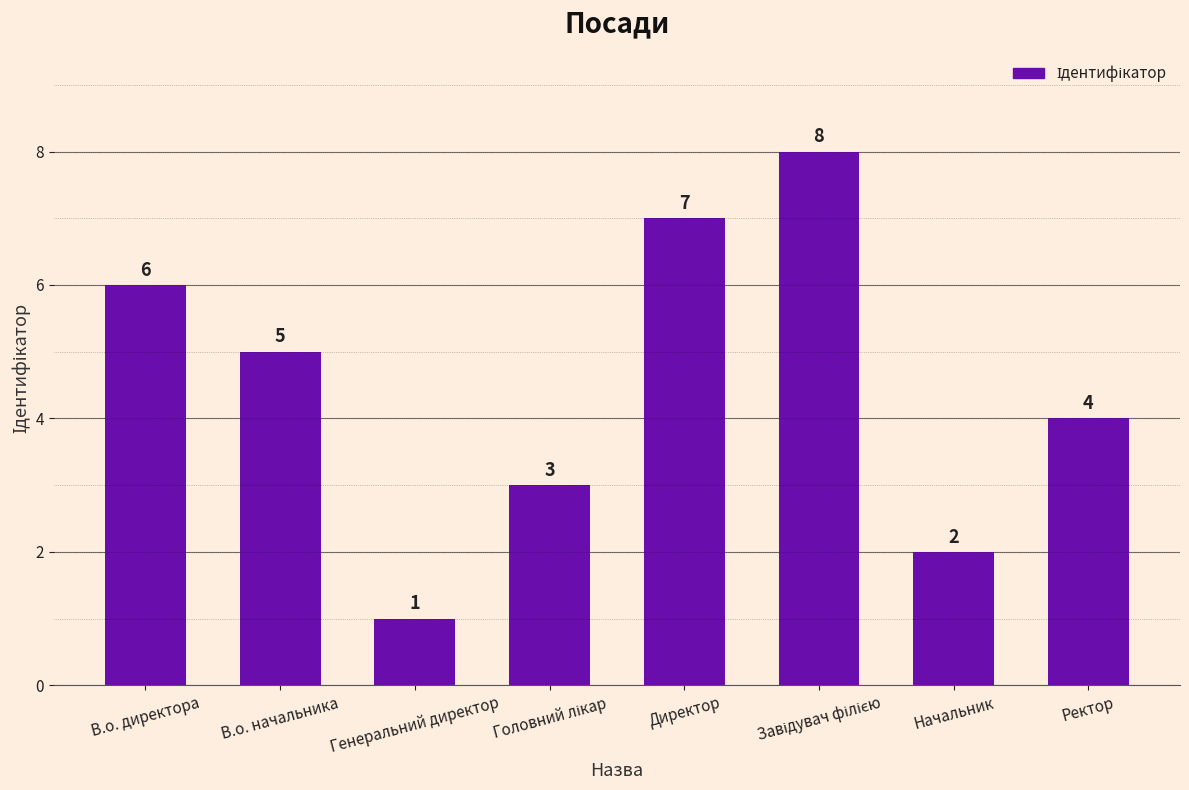

What is the value of the 3rd bar from the left?

1